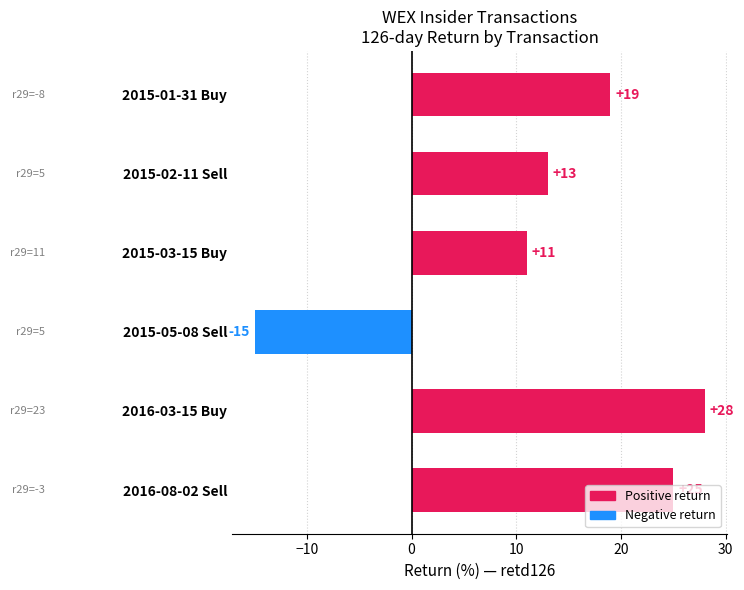

What is the minimum value shown in the chart?

-15